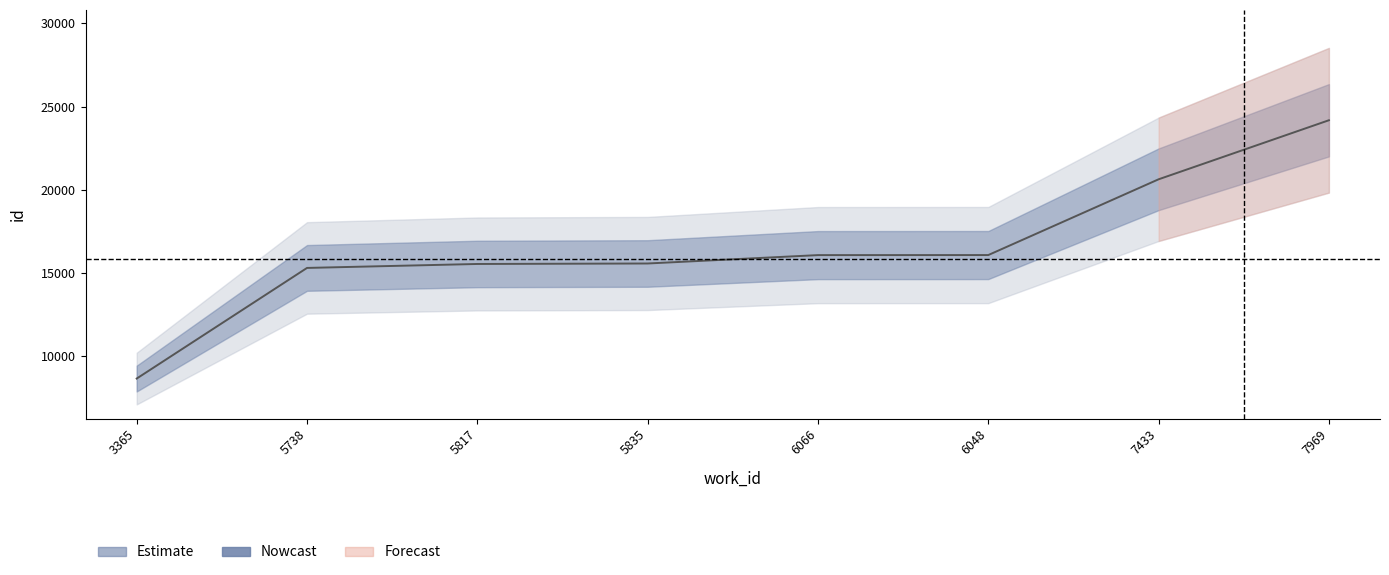

Is it true that the value at 7433 is 31459?

False